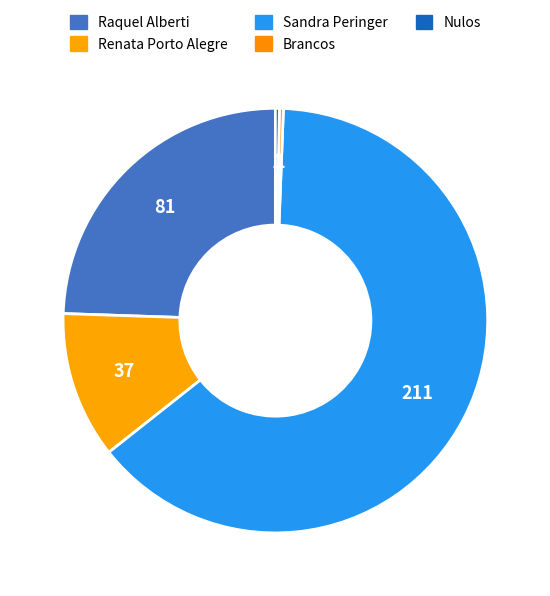

What percentage is NOT represented by Nulos?

99.7%